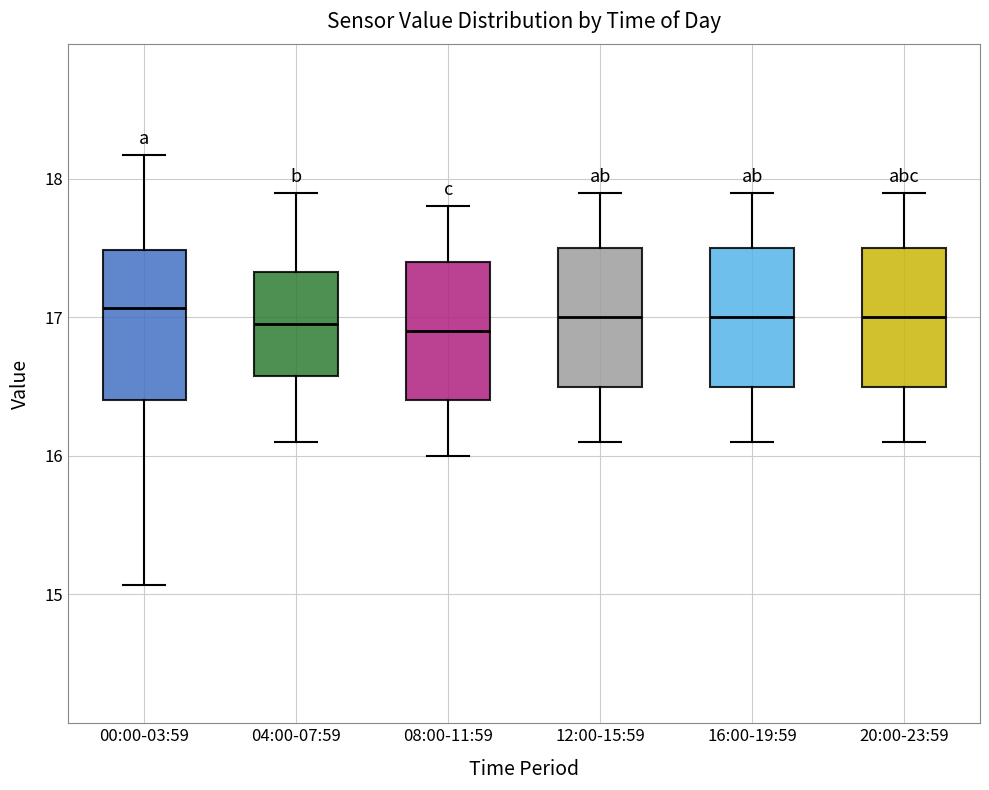

Reading left to right, transcribe this box plot: for each box, give where its median line is, the range the box spans, and where its two whiskers end, as read against the y-axis. The values are not printed on the chart, so give them approximately, as read against the axis.

00:00-03:59: median 17.1, box 16.4 to 17.5, whiskers 15.1 to 18.2
04:00-07:59: median 17.0, box 16.6 to 17.3, whiskers 16.1 to 17.9
08:00-11:59: median 16.9, box 16.4 to 17.4, whiskers 16.0 to 17.8
12:00-15:59: median 17.0, box 16.5 to 17.5, whiskers 16.1 to 17.9
16:00-19:59: median 17.0, box 16.5 to 17.5, whiskers 16.1 to 17.9
20:00-23:59: median 17.0, box 16.5 to 17.5, whiskers 16.1 to 17.9